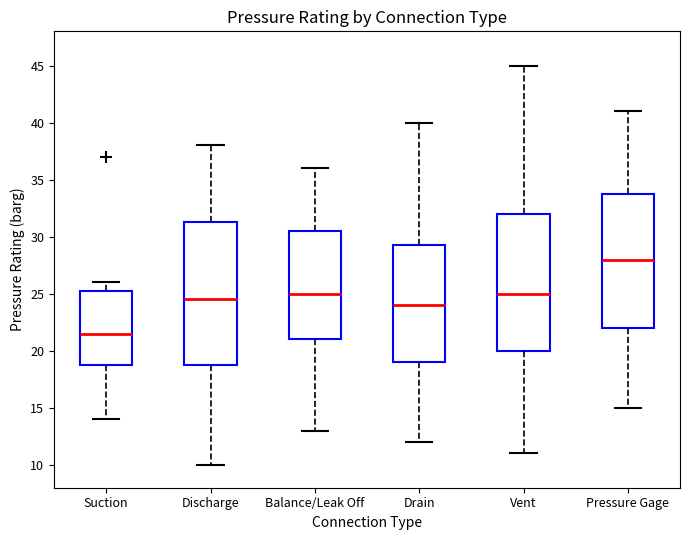

Where does the upper whisker of the box for Pressure Gage end on the y-axis? The values are not printed on the chart, so give them approximately, as read against the axis.

41.0